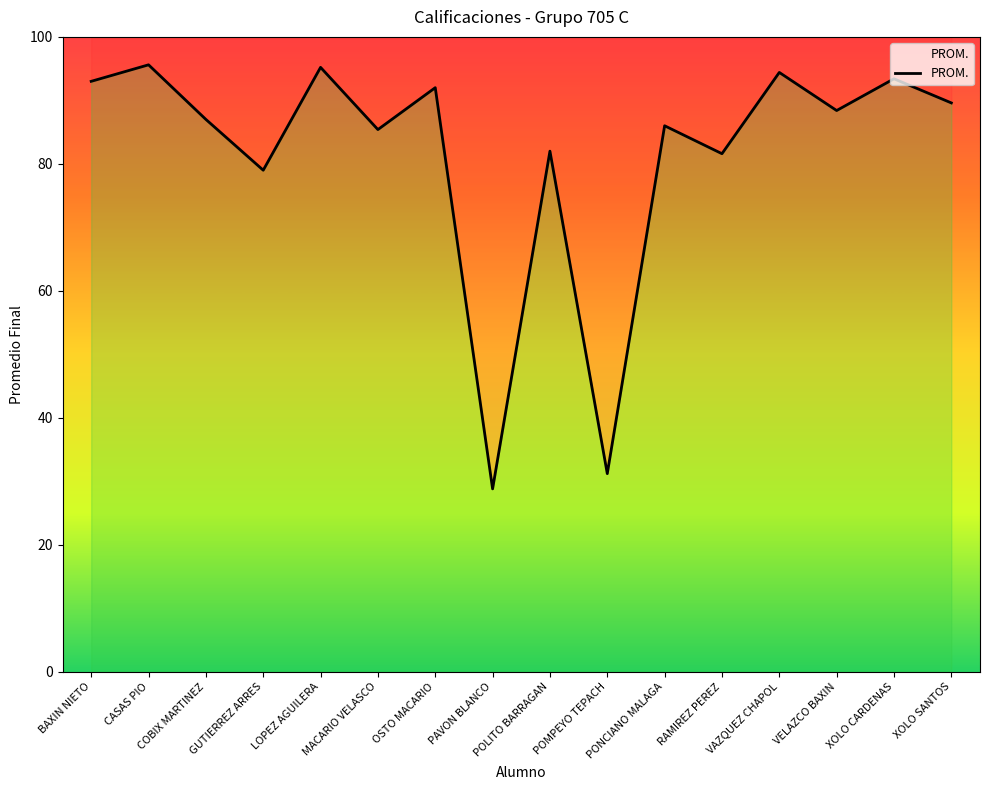

What position from the left is BAXIN NIETO?

1